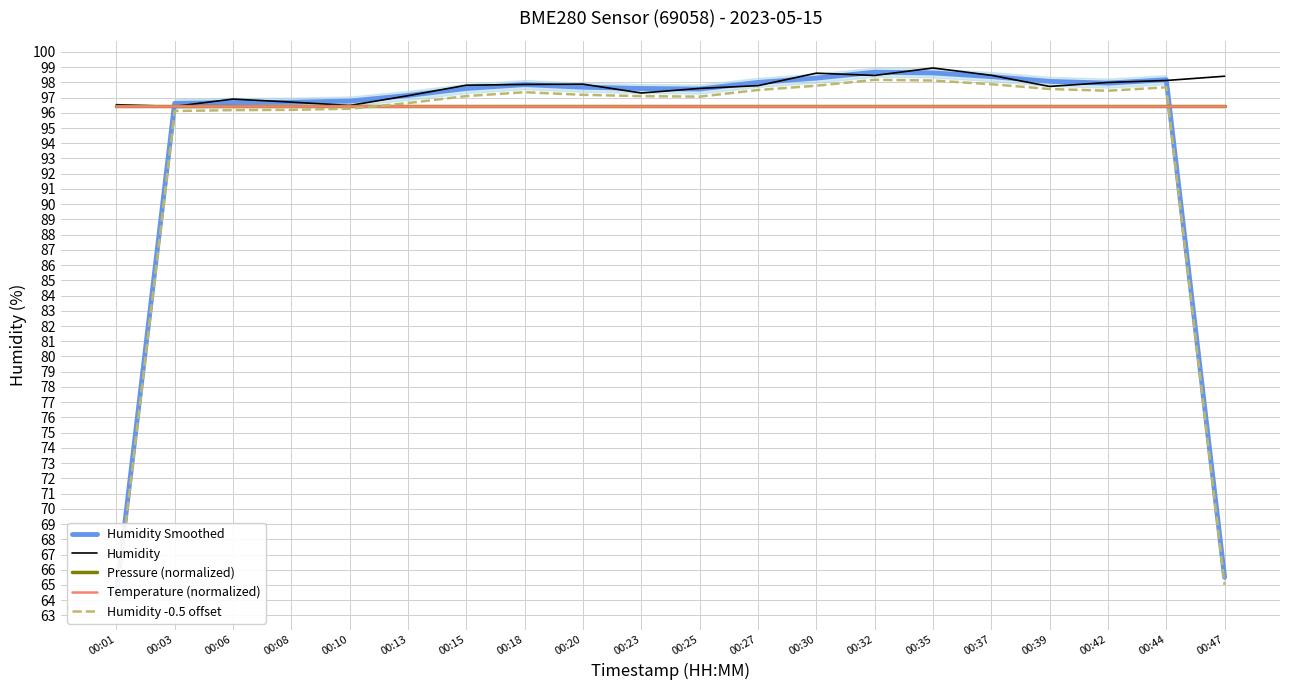

Which series ends up on top after the final intersection of Pressure (normalized) and Humidity -0.5 offset?

Pressure (normalized)